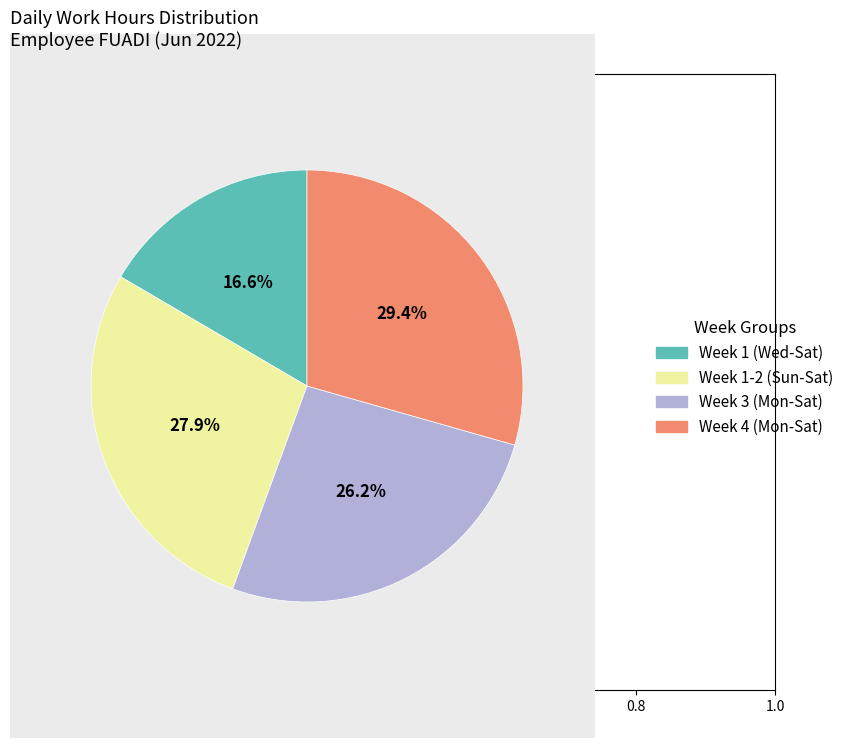

Which category has the biggest portion of the pie?

Week 4 (Mon-Sat)